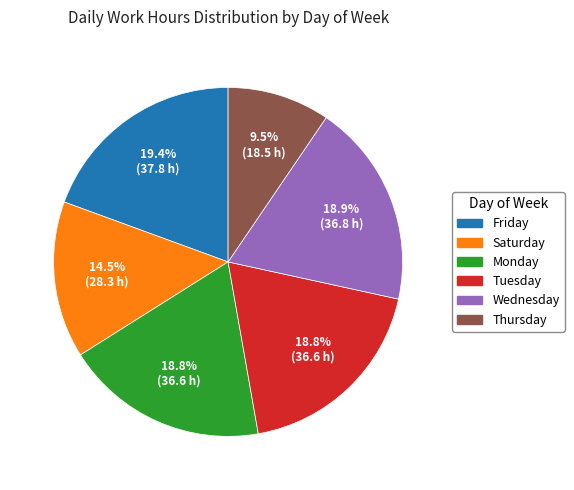

Is there any slice that represents more than half of the pie?

No